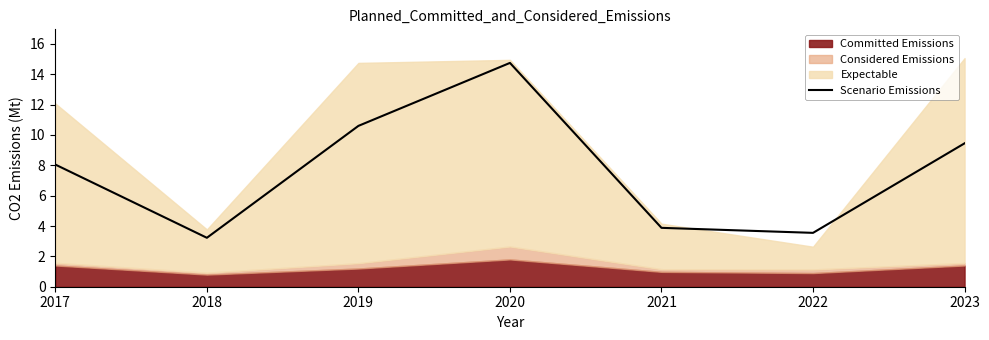

What is the greatest value displayed?

14.8